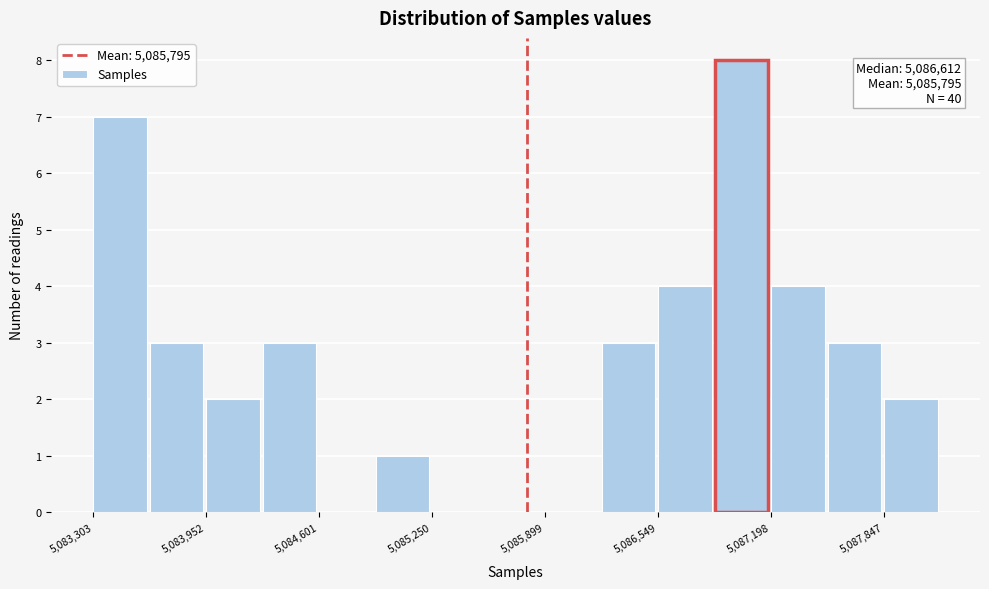

Read against the x-axis, roughly where is the centre of the tallest bar?

5087000